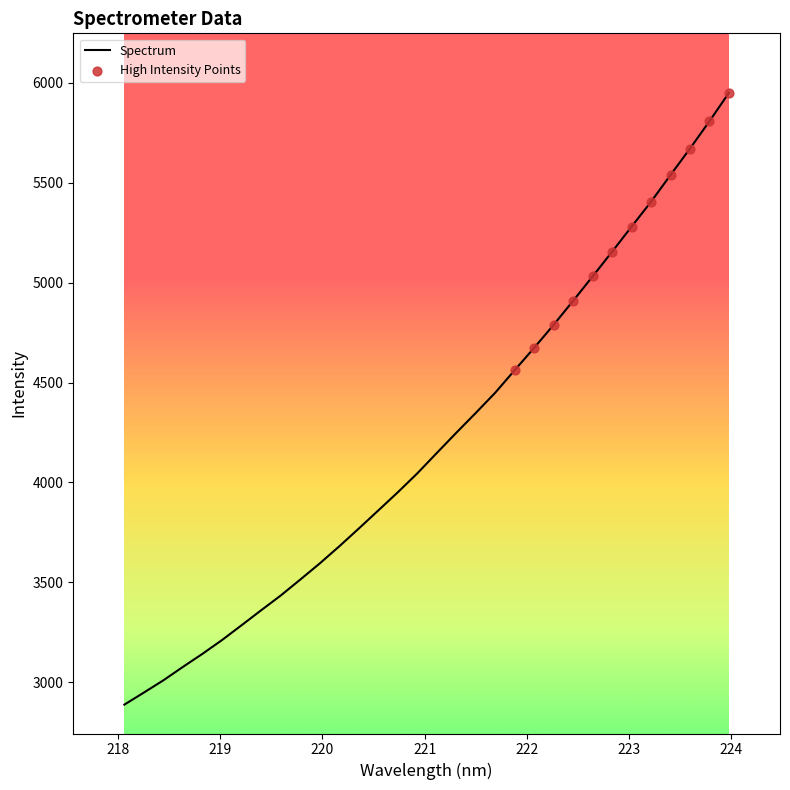

What is the difference between the maximum and minimum values?

3061.1